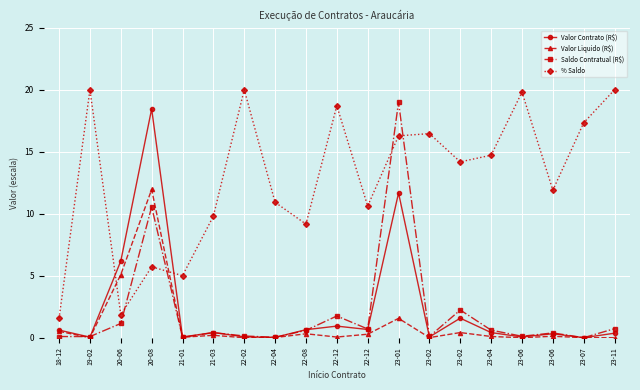

The value of % Saldo at 23-07 is 17.3. True or false?

True